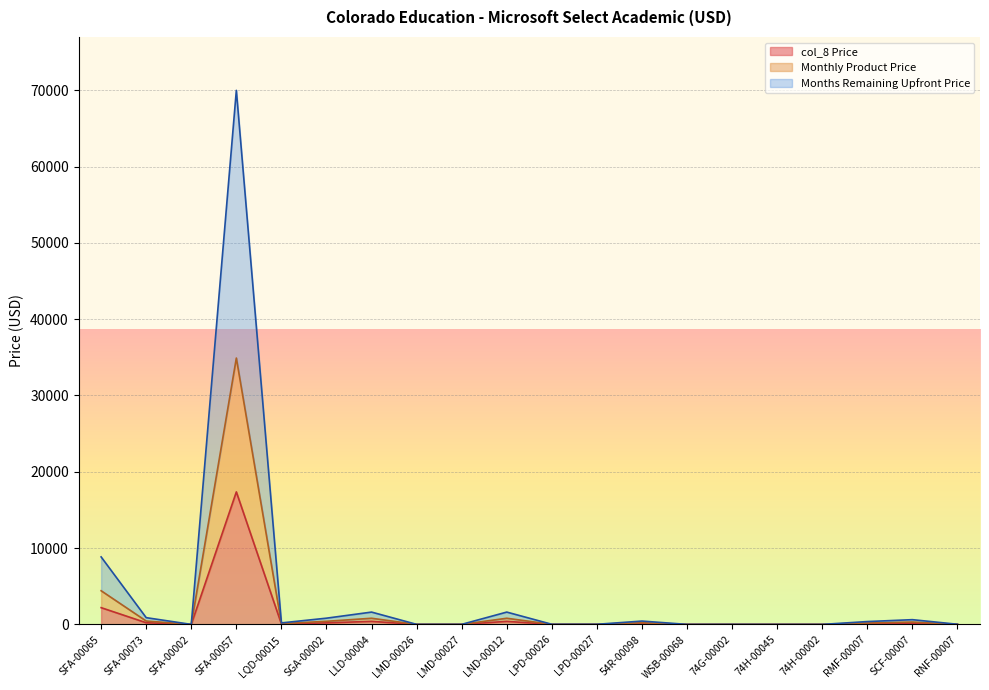

What is the total value across all series at SFA-00057?

69988.4